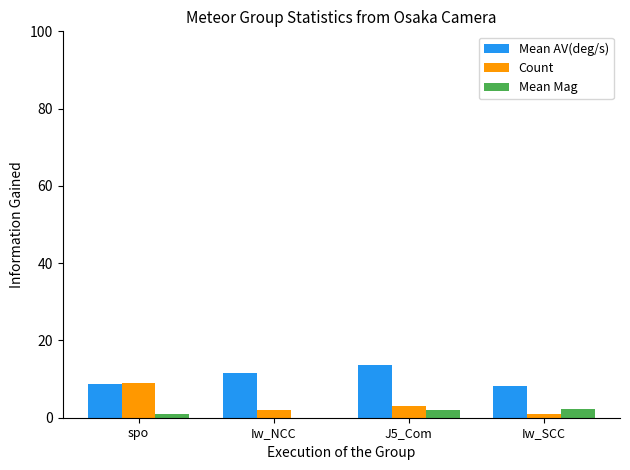

Reading right to left, transcribe all the data shown in this chart.

Mean AV(deg/s): Iw_SCC=8.2	J5_Com=13.7	Iw_NCC=11.6	spo=8.6
Count: Iw_SCC=1.0	J5_Com=3.0	Iw_NCC=2.0	spo=9.0
Mean Mag: Iw_SCC=2.3	J5_Com=2.0	Iw_NCC=-0.1	spo=1.0